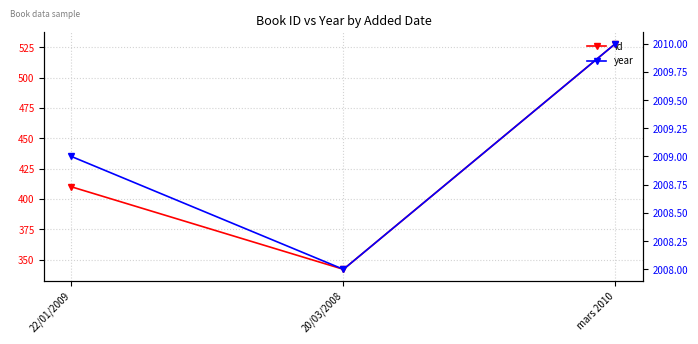

Where is year nearest to the value 2009?

22/01/2009